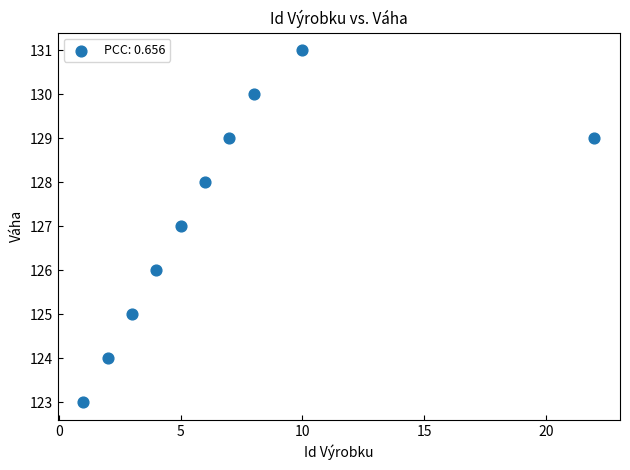

What is the average X value?

7